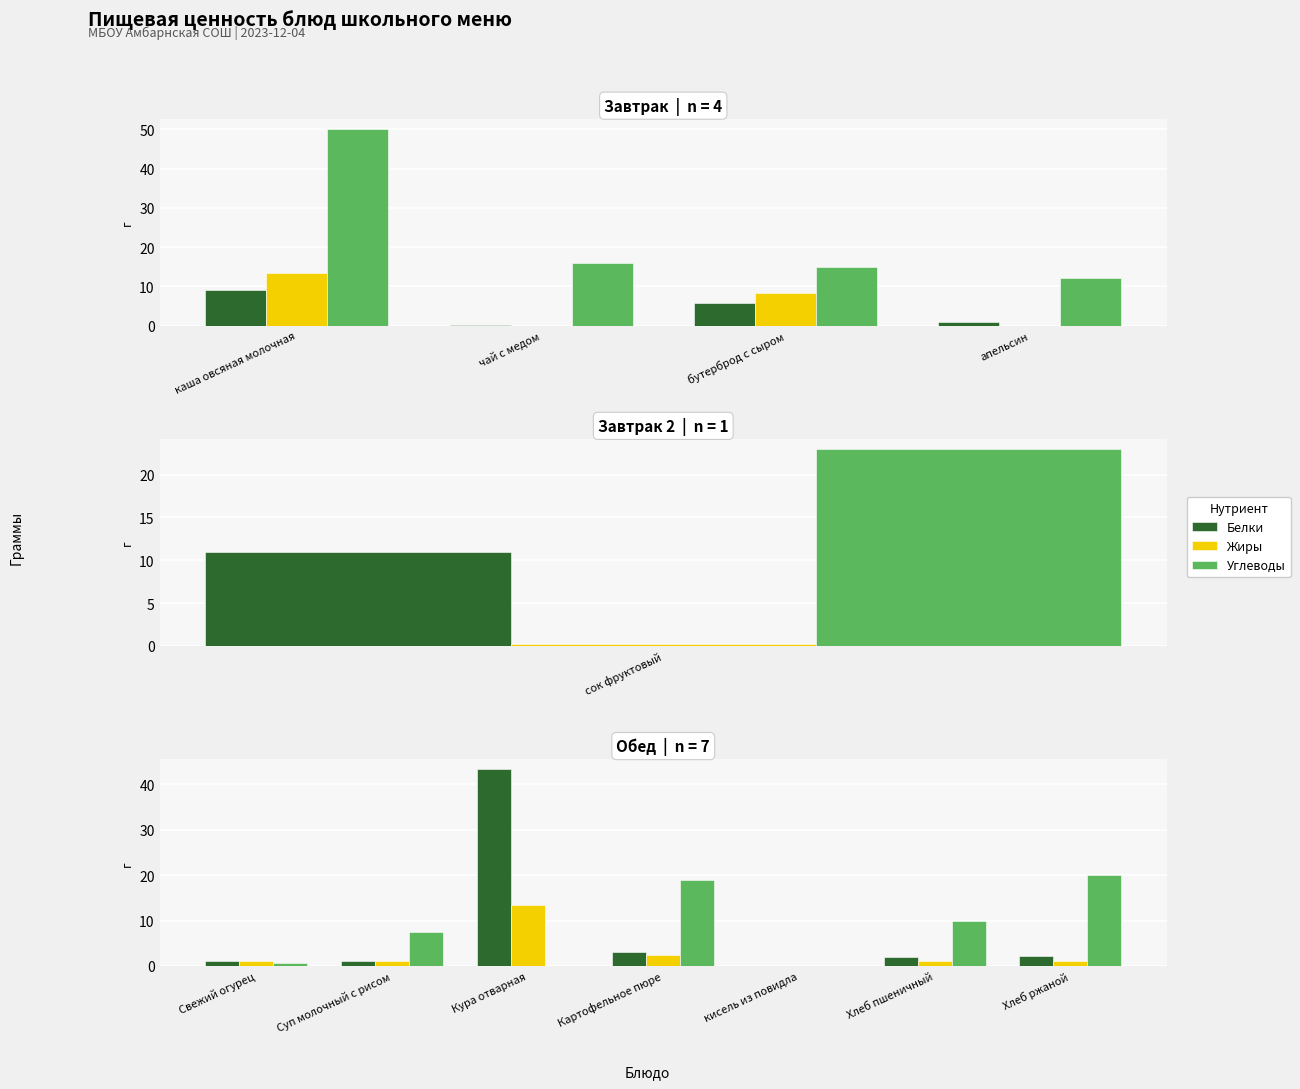

Which series has the largest total across all categories?

Углеводы